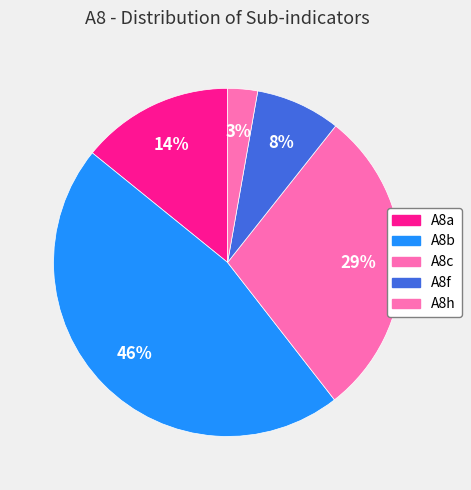

How many slices are in this pie chart?

5